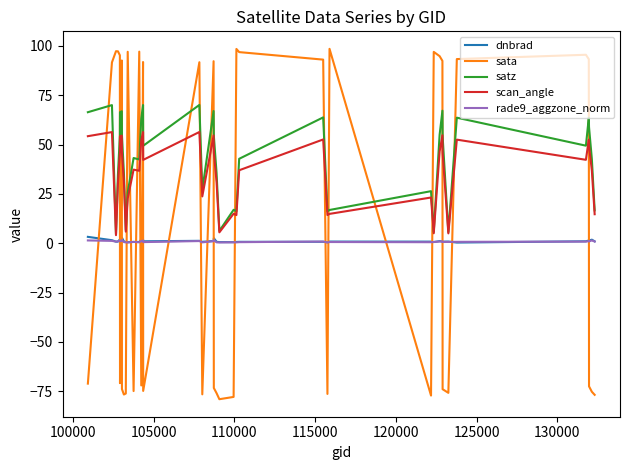

Which series ends up on top after the final intersection of sata and dnbrad?

dnbrad